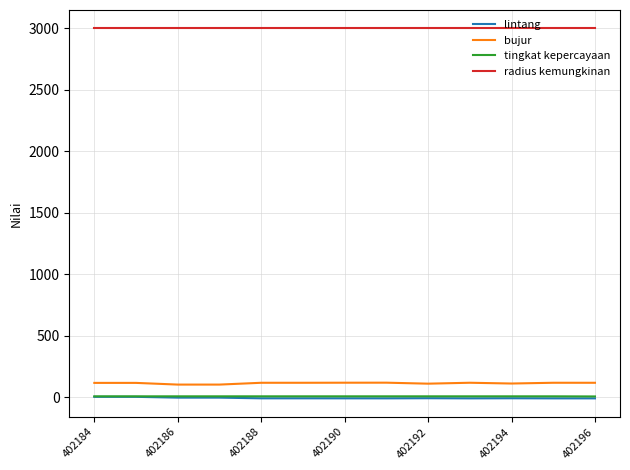

What is the highest value of the bujur series?

119.0